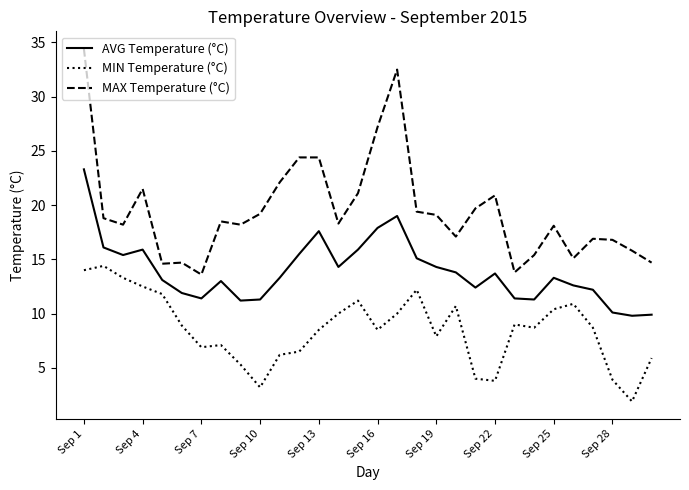

What is the sum of all MIN Temperature (°C) values?

256.3